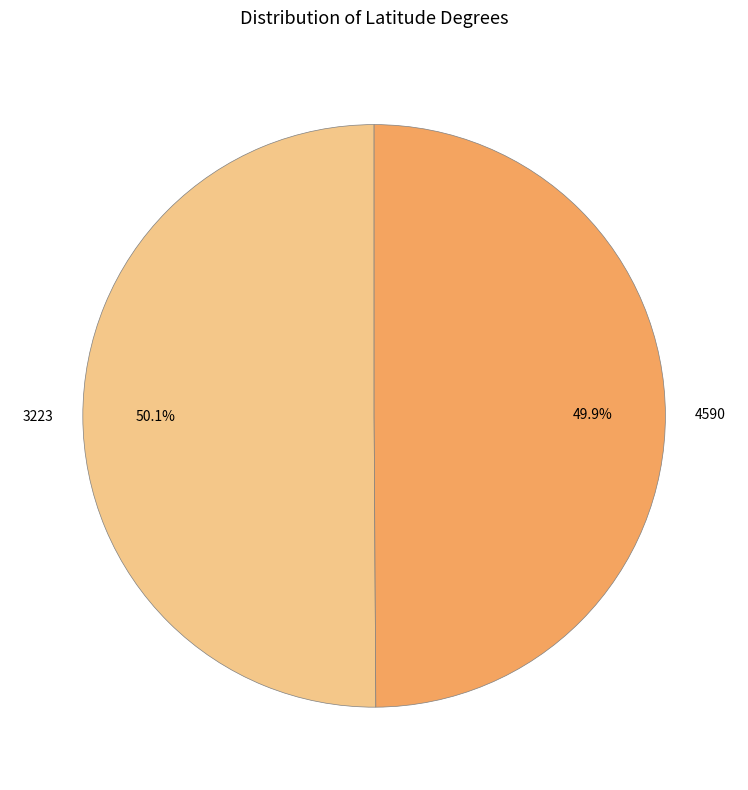

Is the sum of 3223 and 4590 greater than half?

Yes